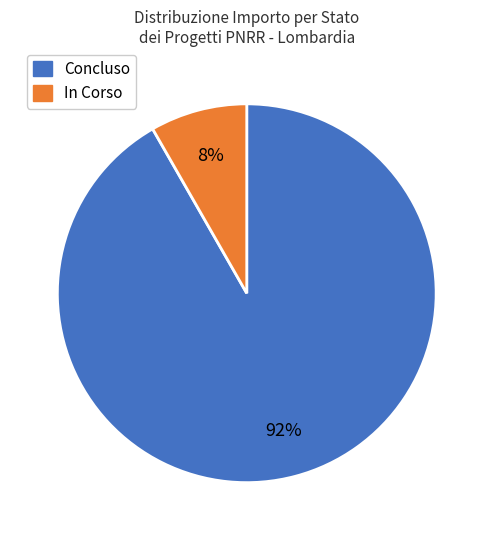

Which slice is the smallest?

In Corso